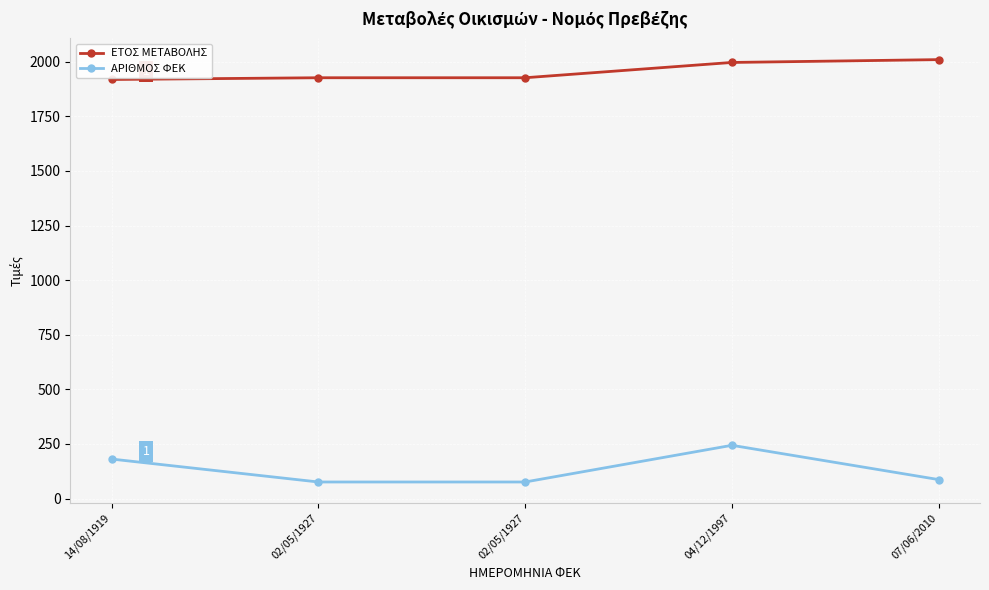

How many lines are shown in the chart?

2